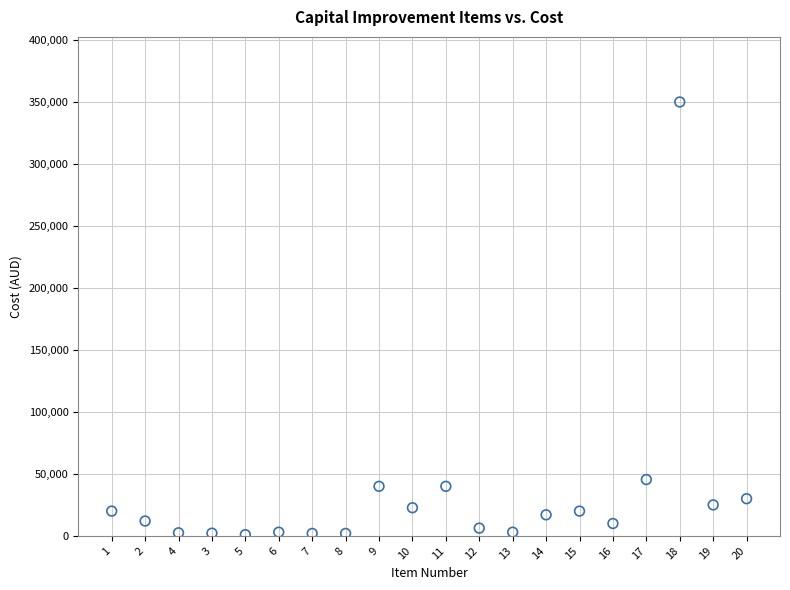

What is the range of Y values (max minus min)?

349000.0